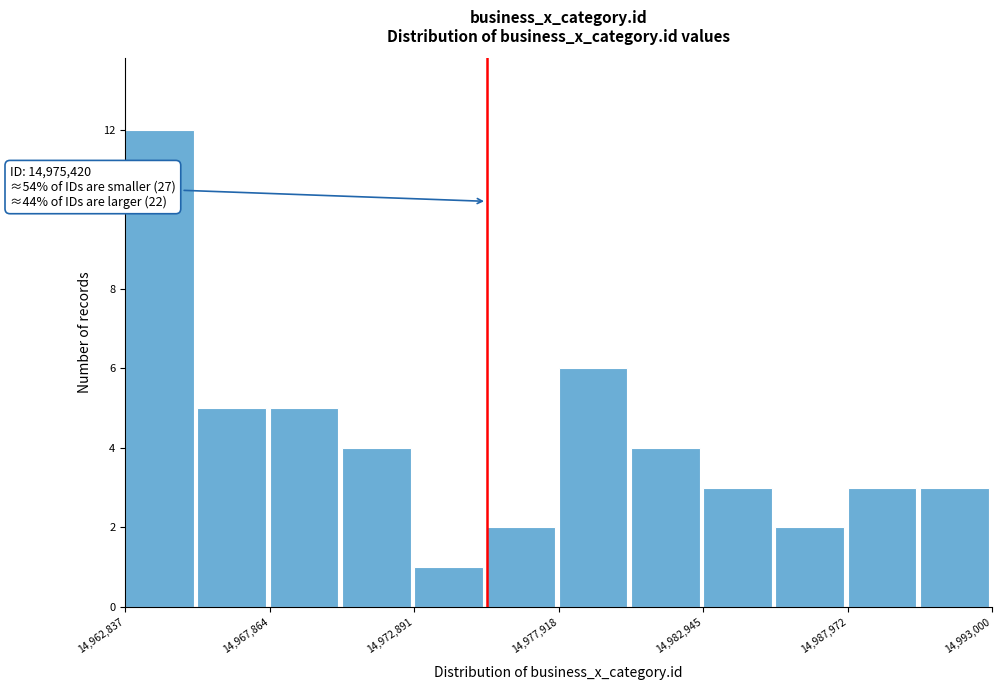

Read against the x-axis, roughly where is the centre of the tallest bar?

14964000